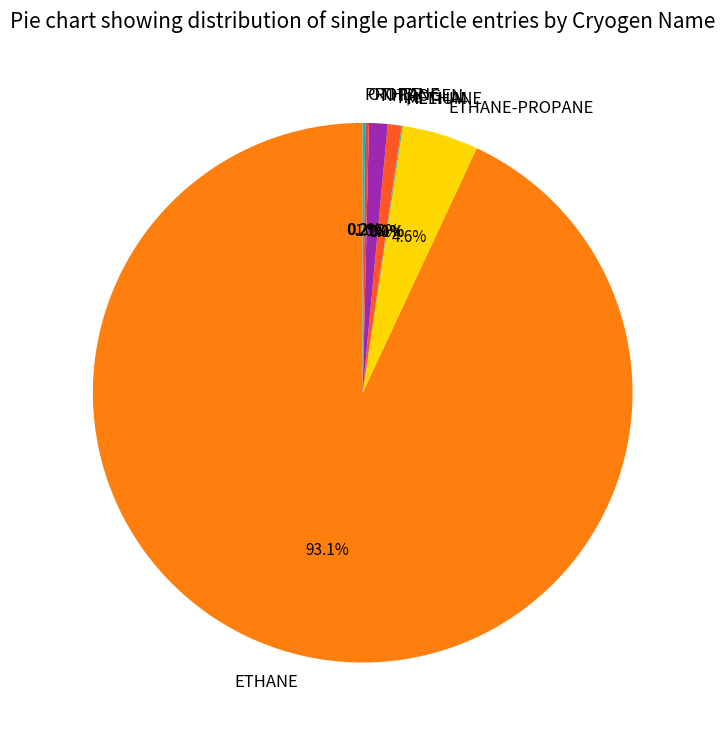

Which has a higher value, n/a or ETHANE?

ETHANE